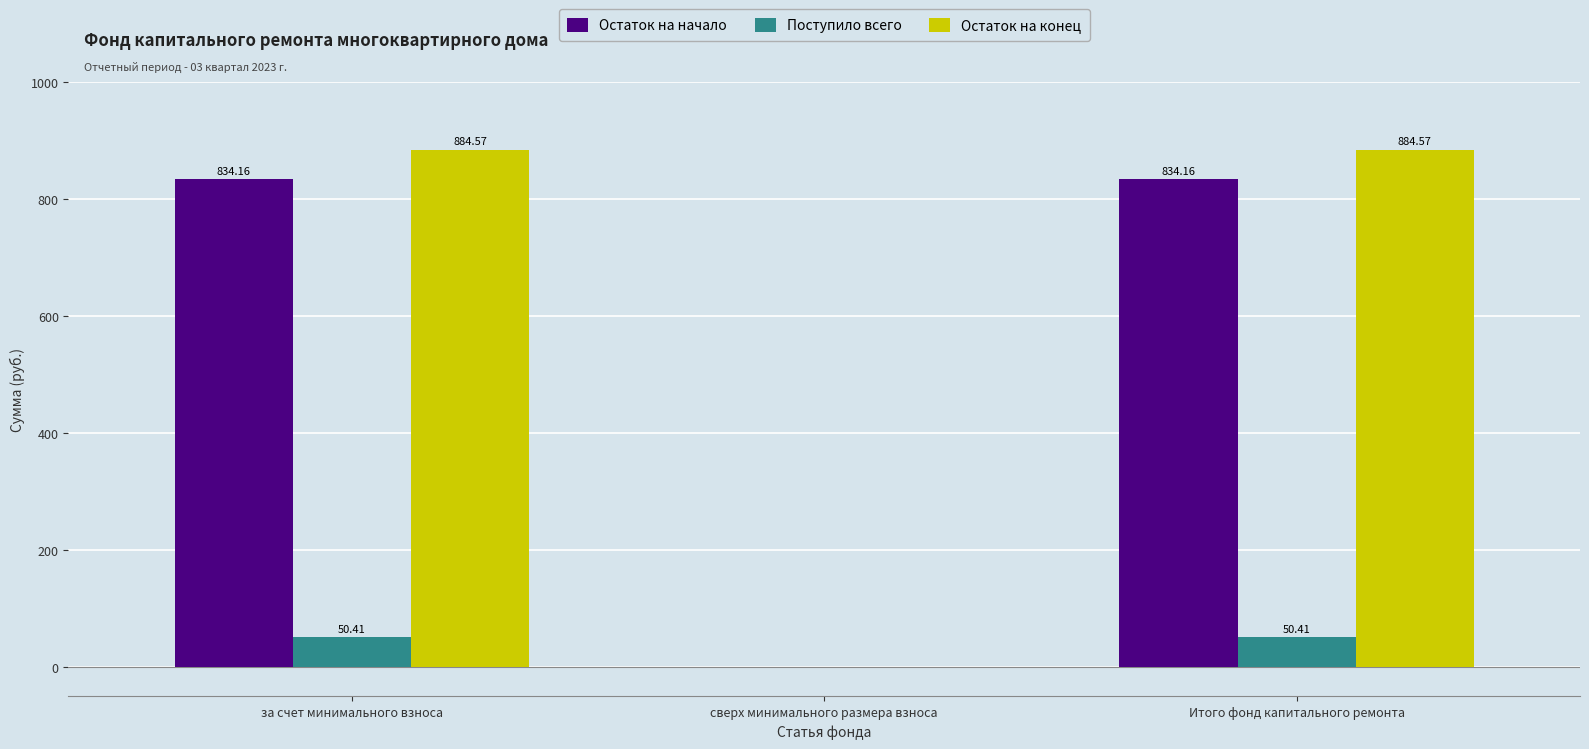

The Остаток на начало series shows 497.9 at за счет минимального взноса. True or false?

False